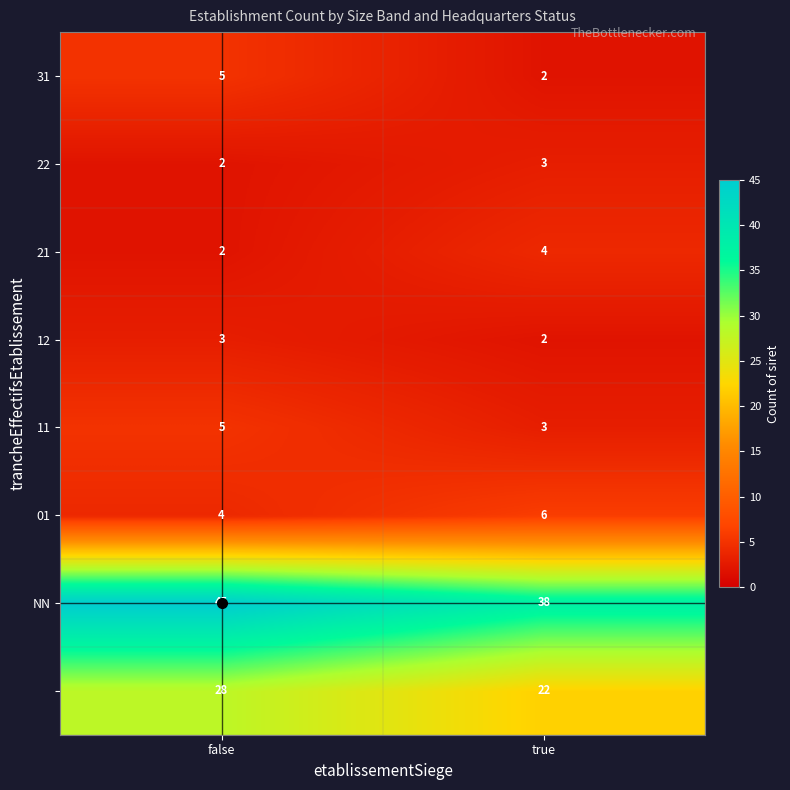

What is the spread (max minus min) of values at true?

36